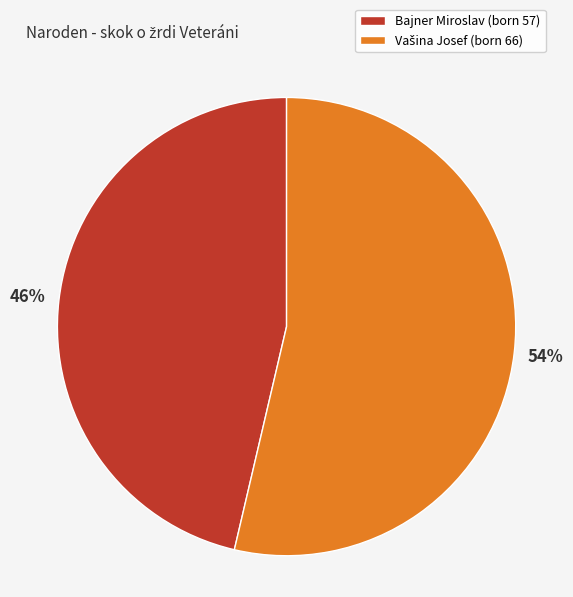

Is Bajner Miroslav (born 57) the majority of the pie?

No